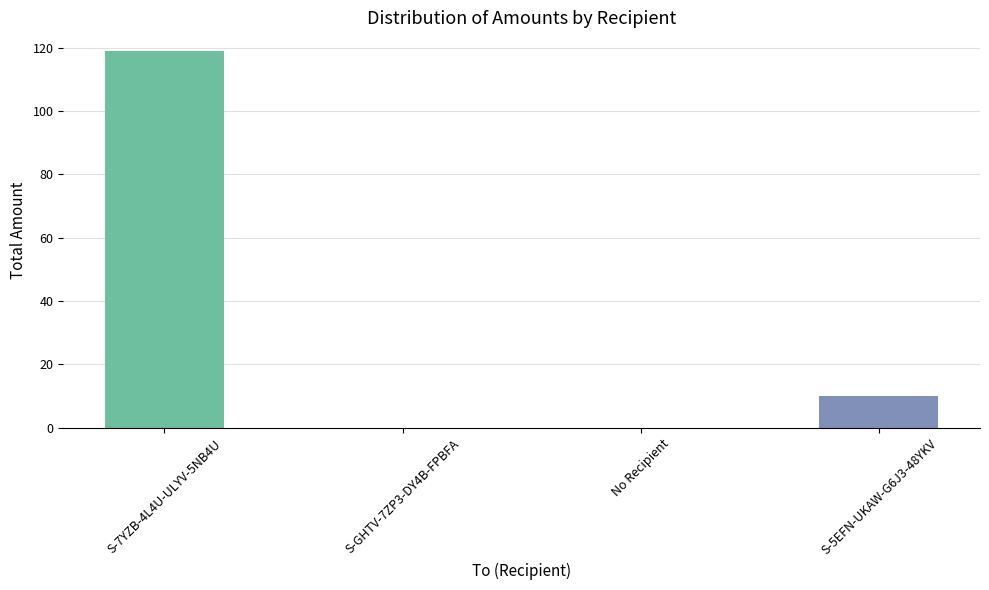

Reading left to right, transcribe all the data shown in this chart.

S-7YZB-4L4U-ULYV-5NB4U=118.9	S-GHTV-7ZP3-DY4B-FPBFA=0.0	No Recipient=0.0	S-5EFN-UKAW-G6J3-48YKV=10.0